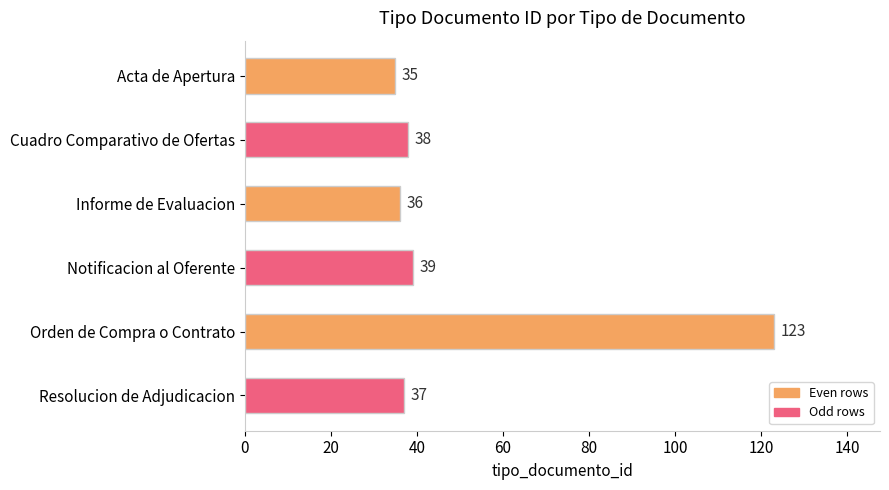

What is the change in value from Informe de Evaluacion to Orden de Compra o Contrato?

+87